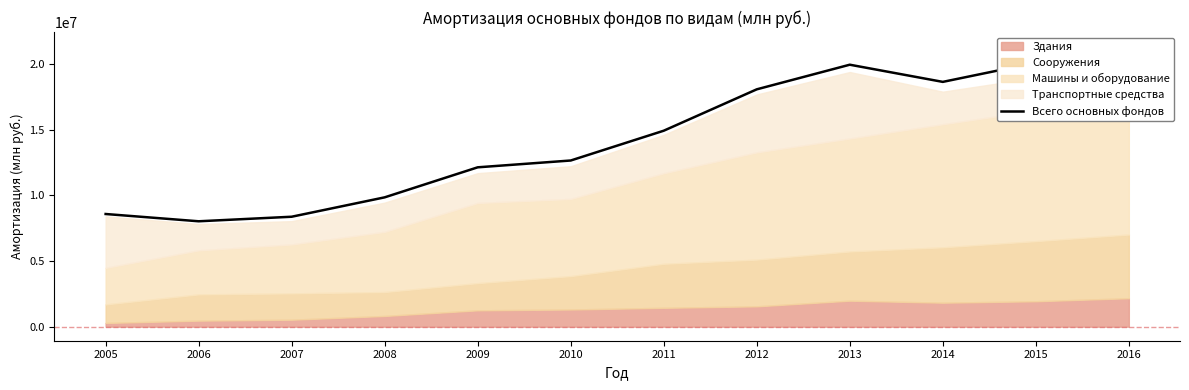

What is the maximum value shown in the chart?

21387456